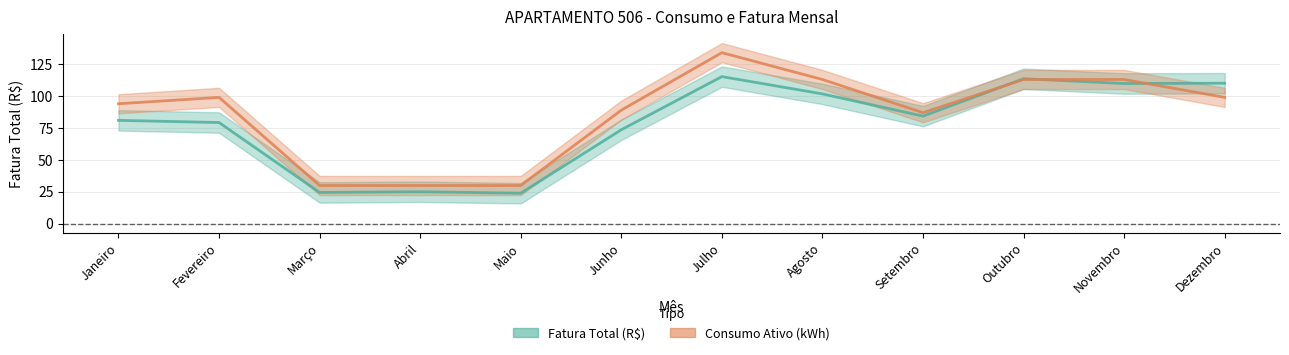

What is the total value across all series at Novembro?

222.9